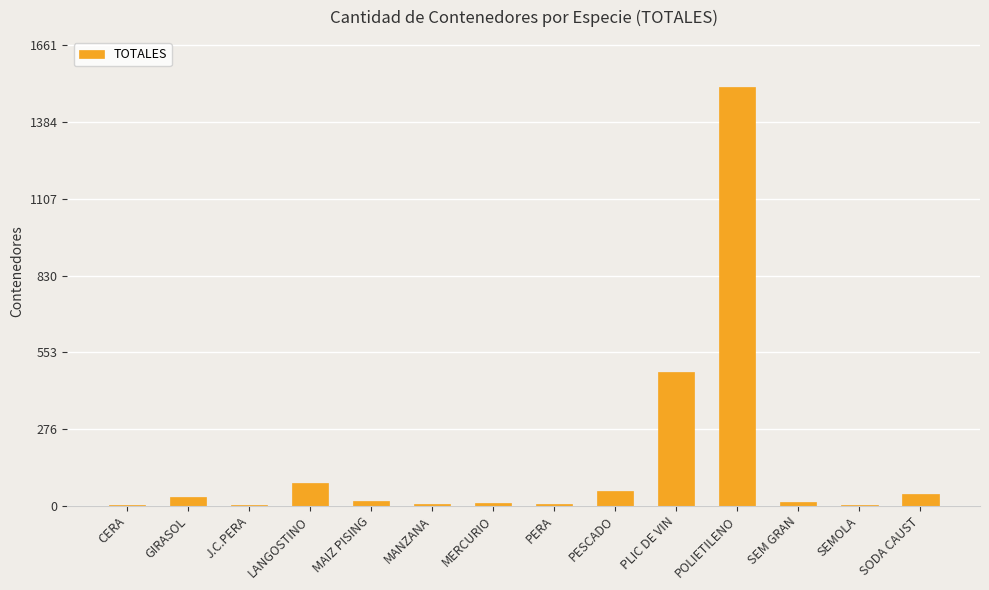

Which label corresponds to the largest value in the chart?

POLIETILENO